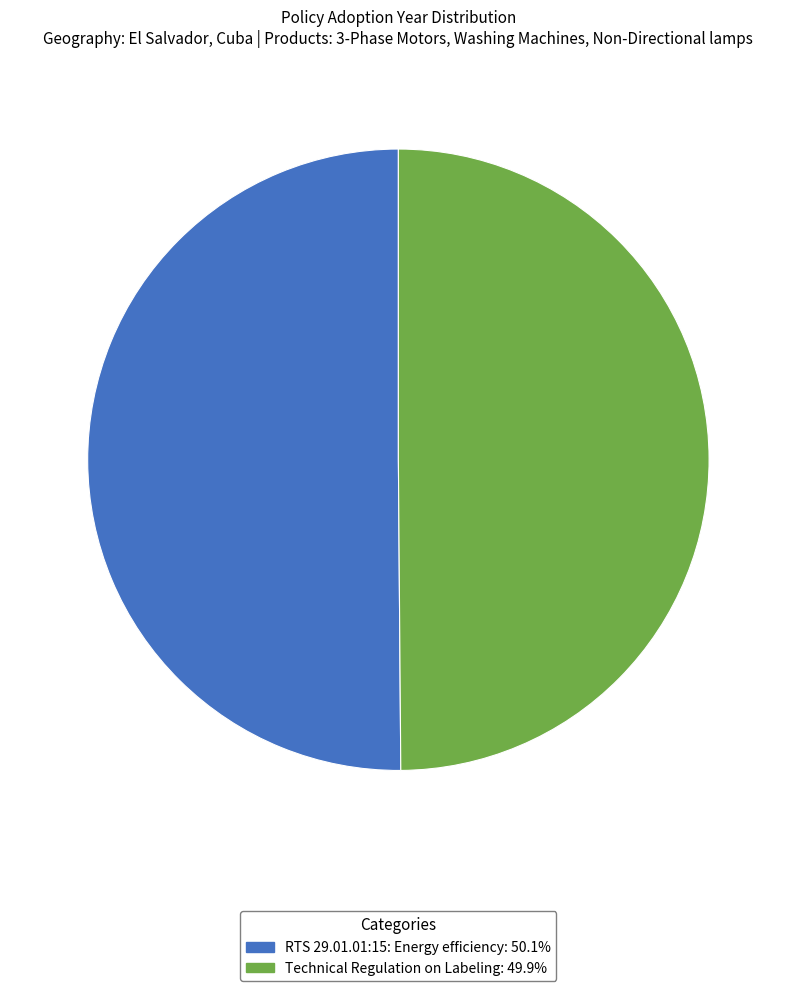

How many slices are in this pie chart?

2